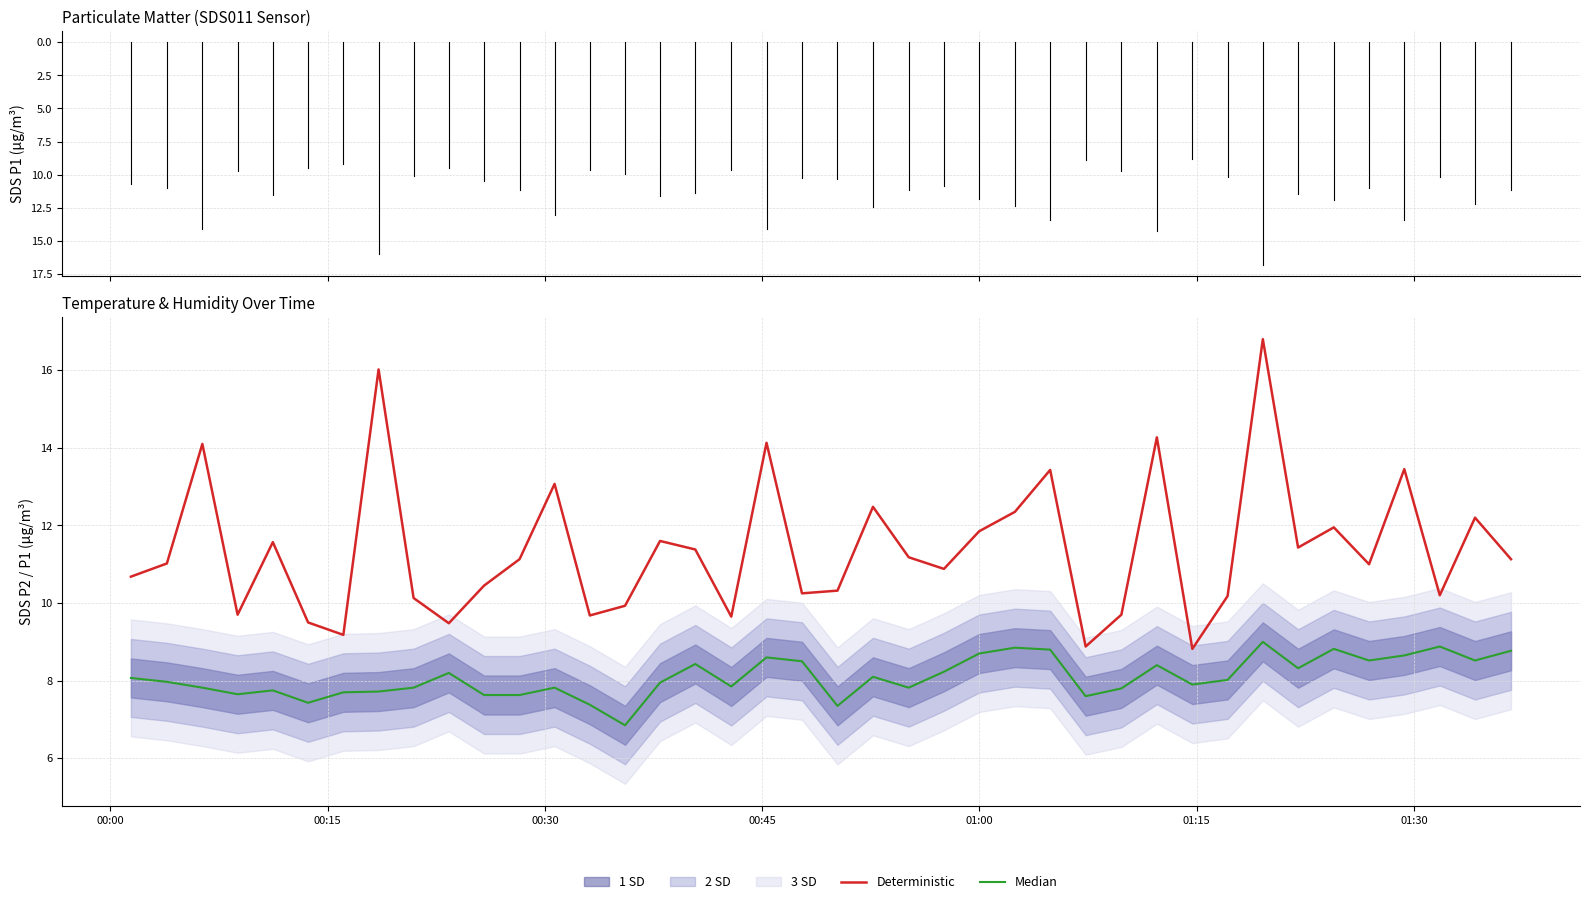

True or false: Deterministic has more than 1 interior local peaks.

True